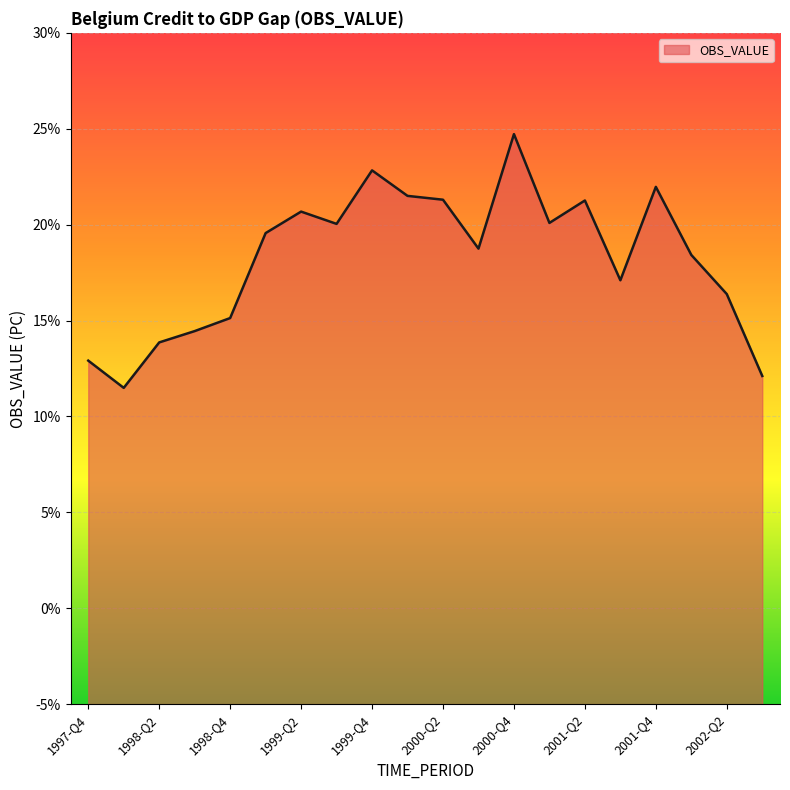

What is the sum of the values at 1997-Q4 and 1998-Q1?

24.4